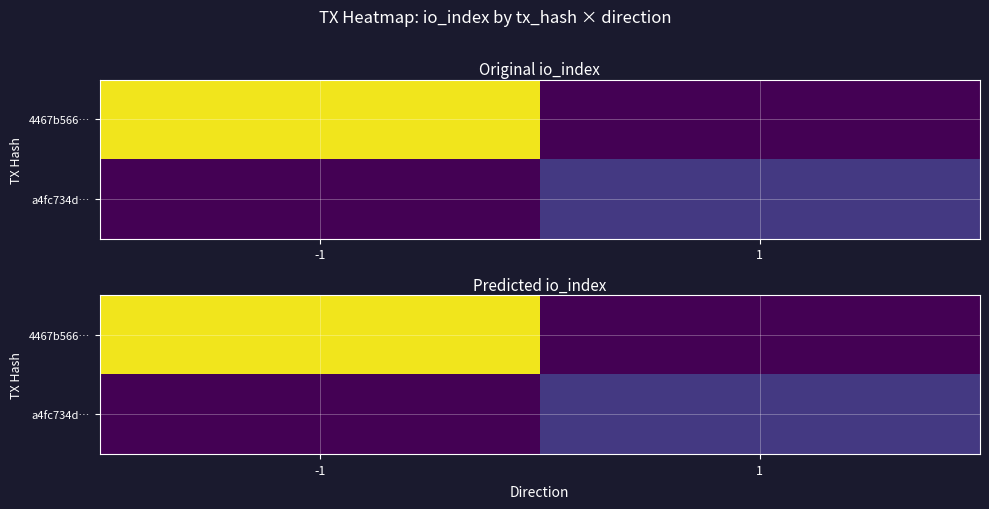

How many data points in 4467b566… are less than 274?

1